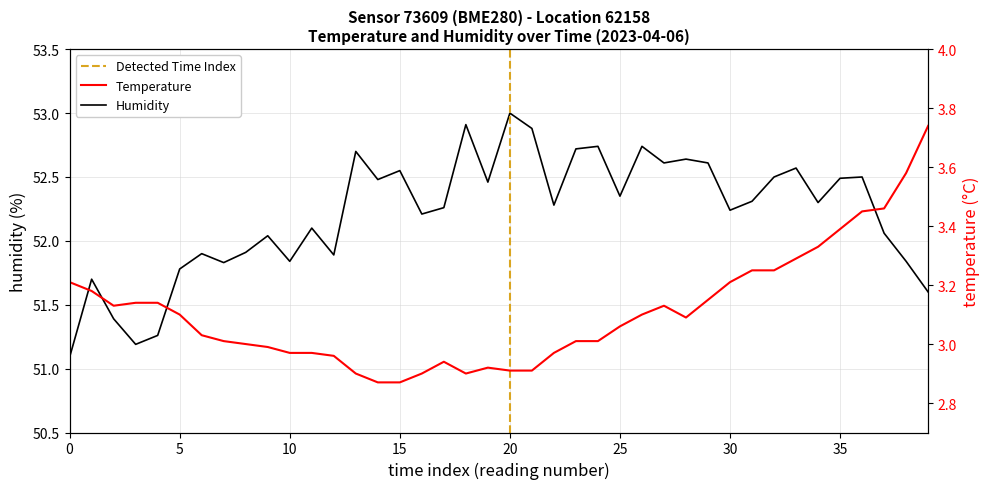

The temperature series shows 2.9 at 14. True or false?

True